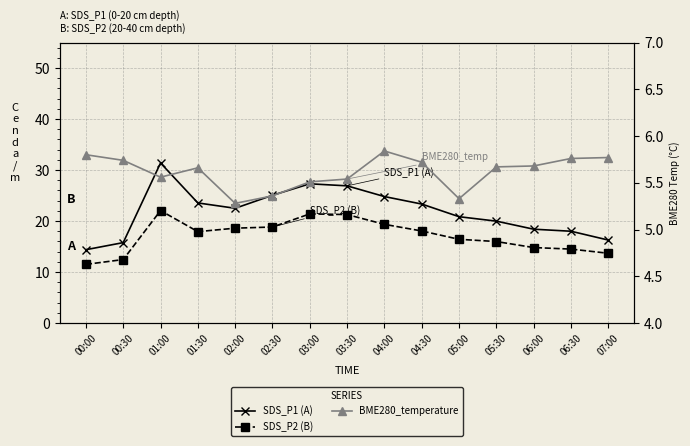

What is the sum of all BME280_temperature values?

84.2